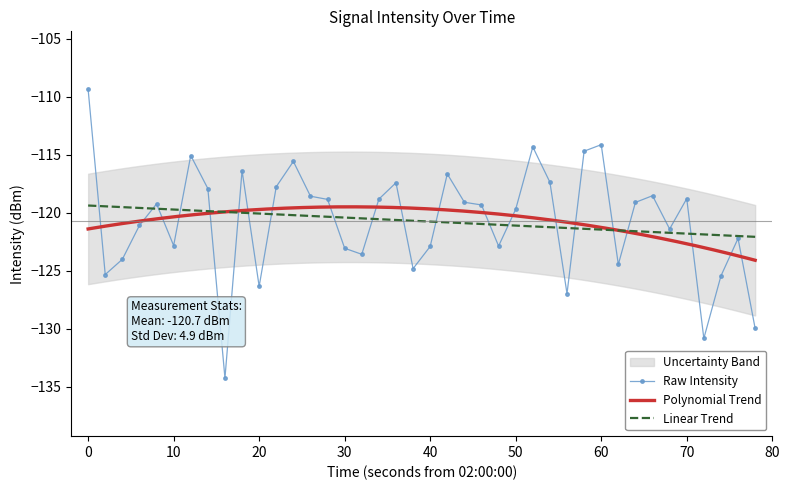

What is the value of the 29th point from the left?

-127.0